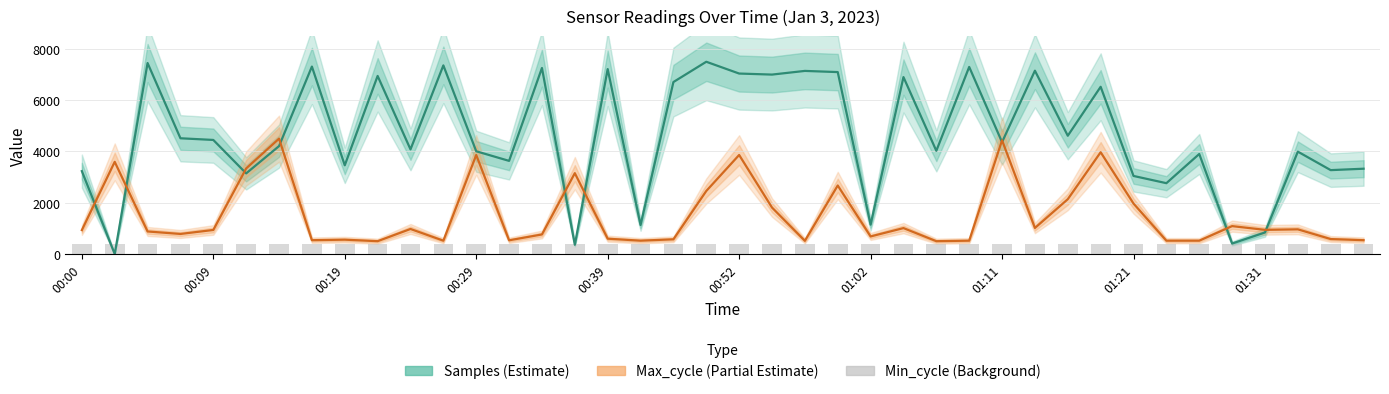

What are all the series names shown in the legend?

Samples (Estimate), Max_cycle (Partial Estimate), Min_cycle (Background)